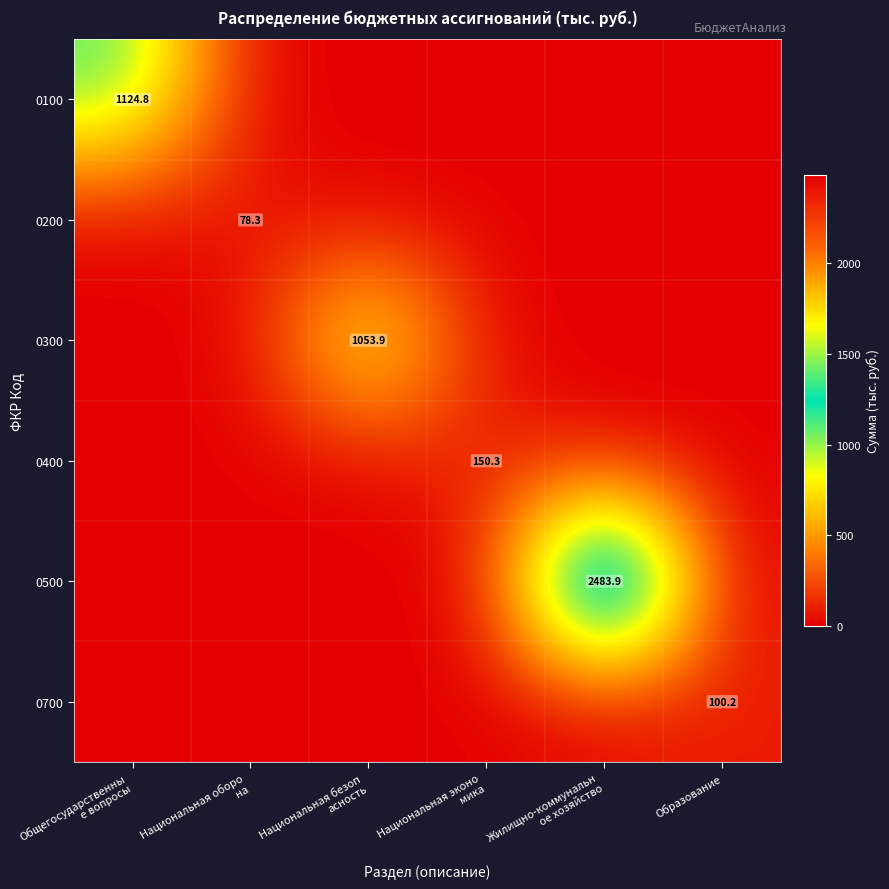

What is the maximum value shown in the chart?

2483.9